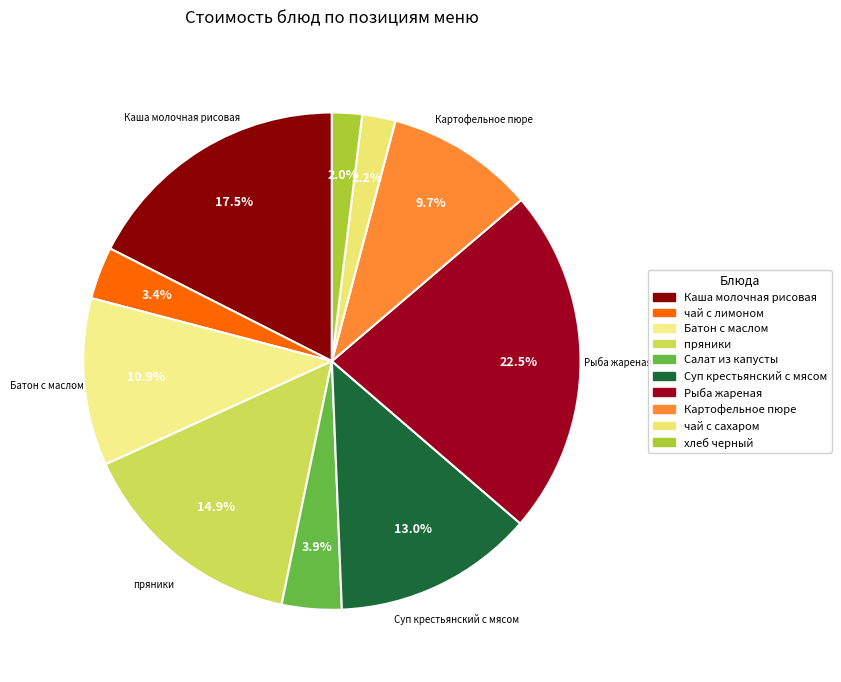

The Картофельное пюре slice represents 10% of the pie. True or false?

True